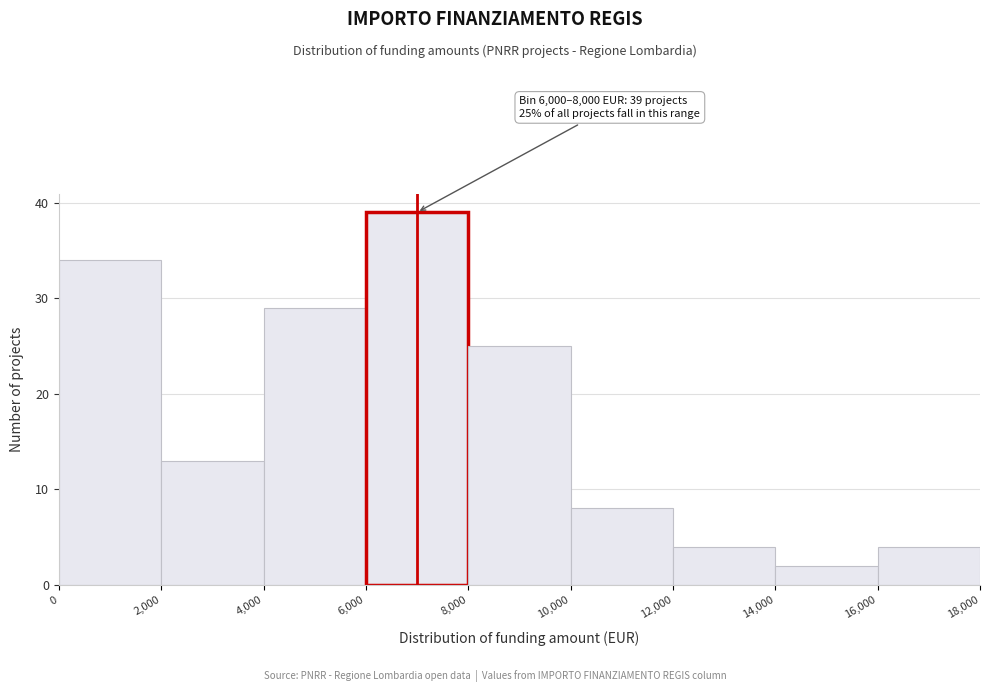

Which range on the x-axis has the tallest bar?

6,000 to 8,000